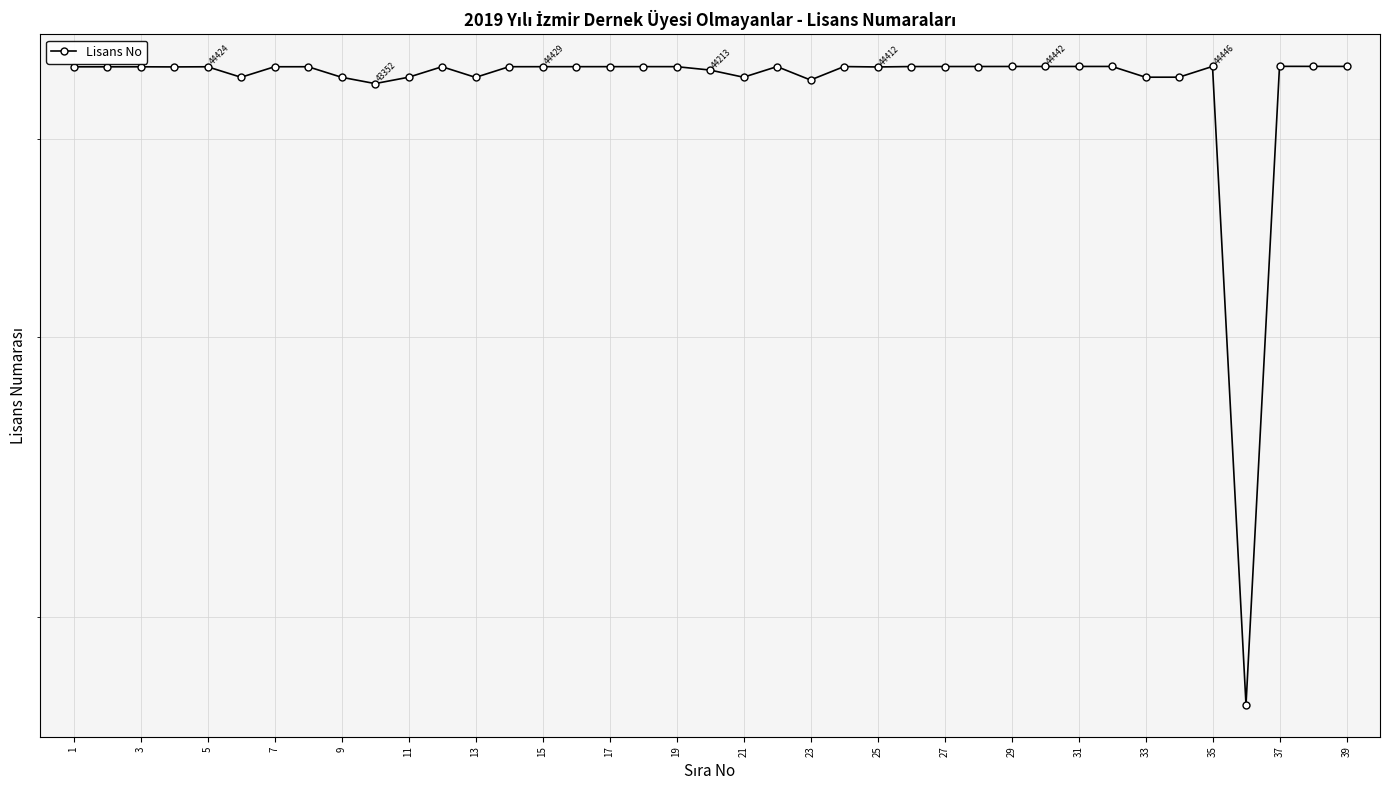

Reading right to left, list all the values displayed in this chart.

44447	44449	44451	17595	44446	43757	43756	44445	44444	44442	44443	44441	44440	44438	44412	44437	43579	44435	43755	44213	44432	44433	44431	44430	44429	44428	43745	44427	43754	43352	43753	44426	44425	43752	44424	44415	44422	44421	44420